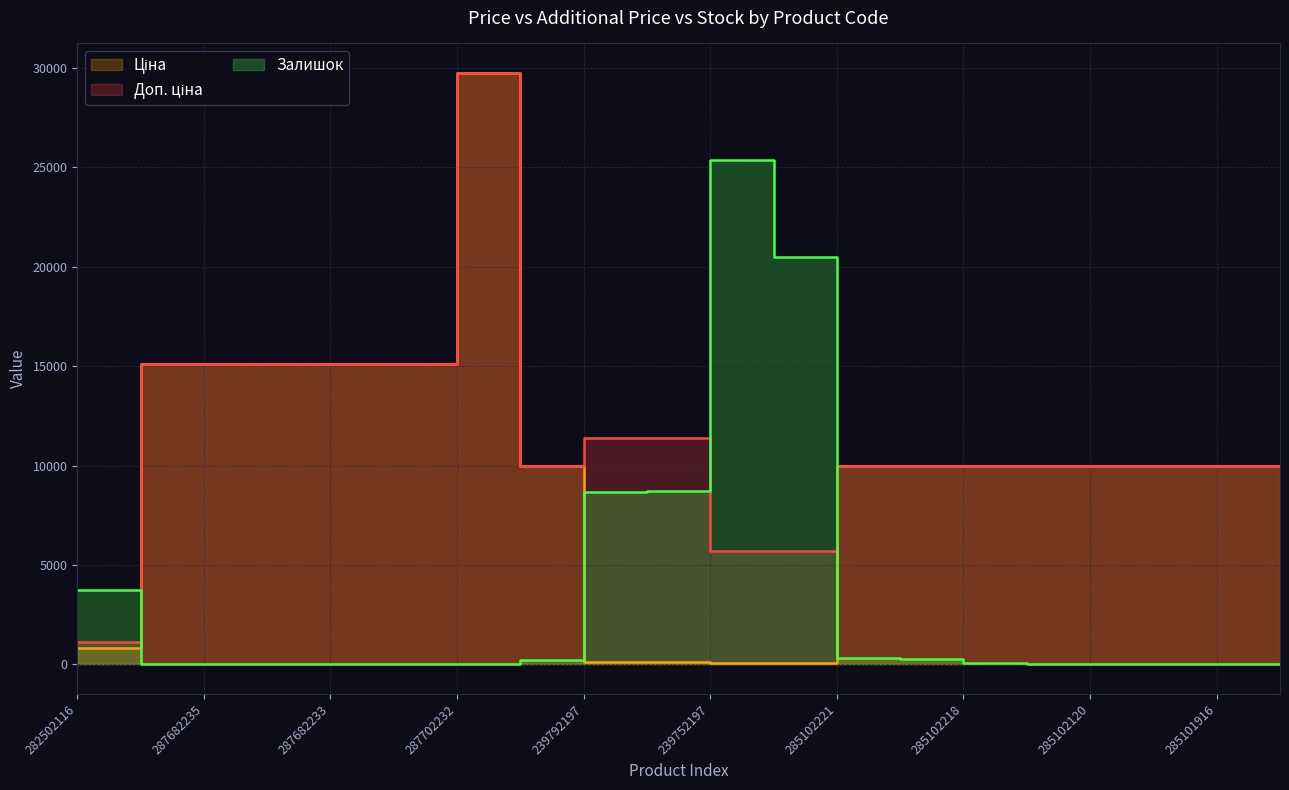

Count the number of categories in the chart.

20